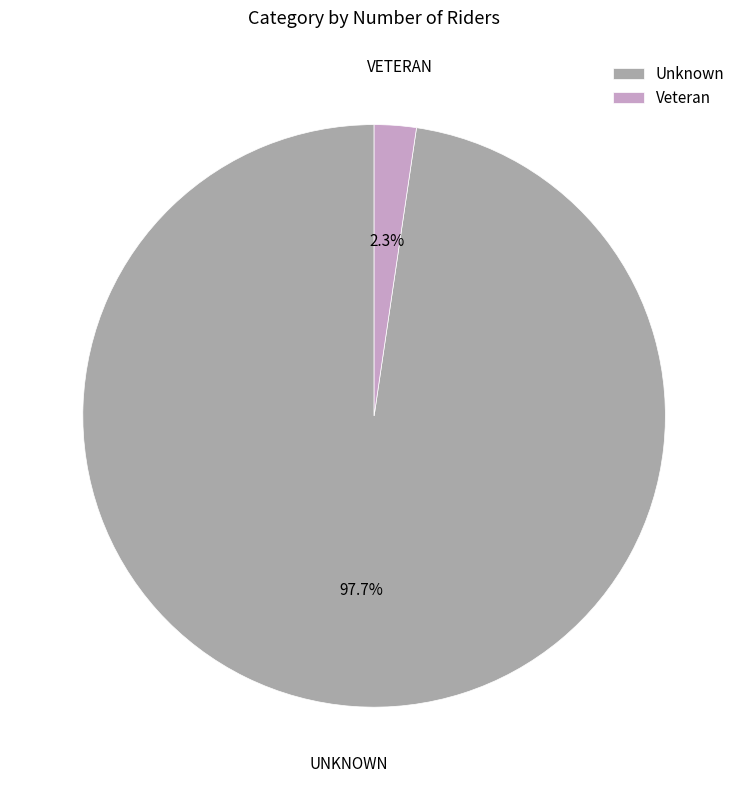

The Veteran slice represents 16% of the pie. True or false?

False